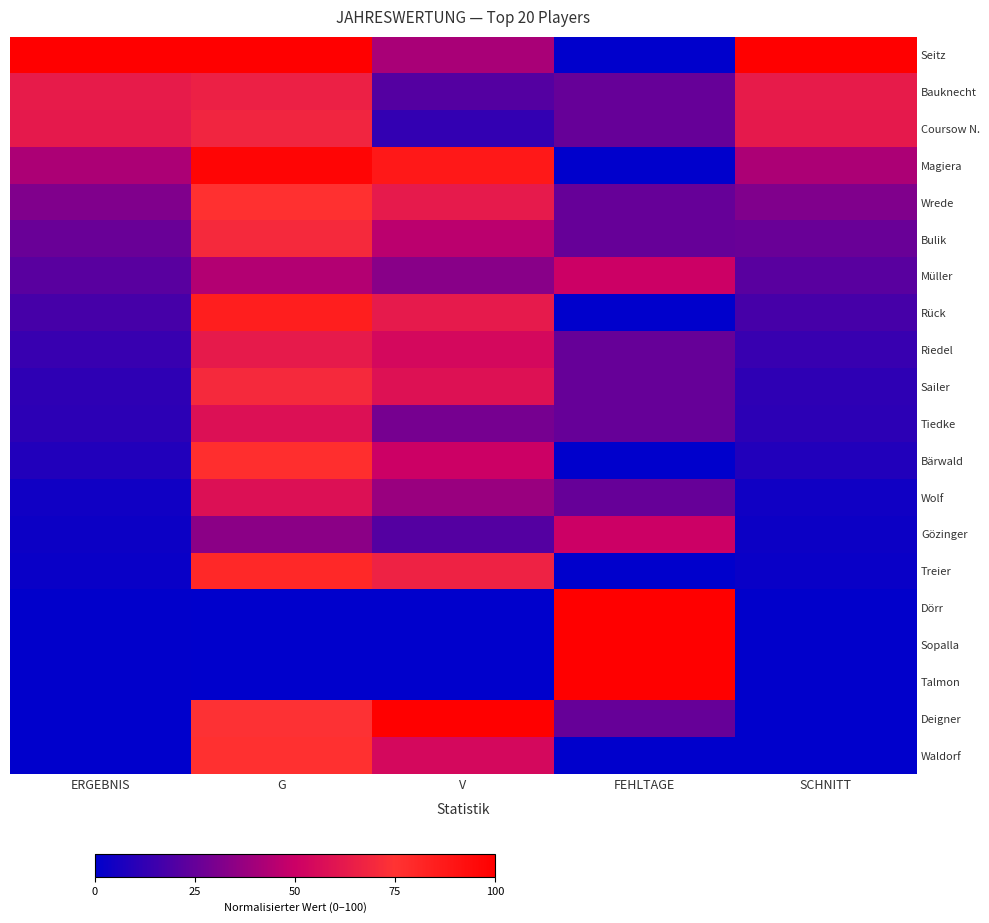

How many data points does each series have?

5